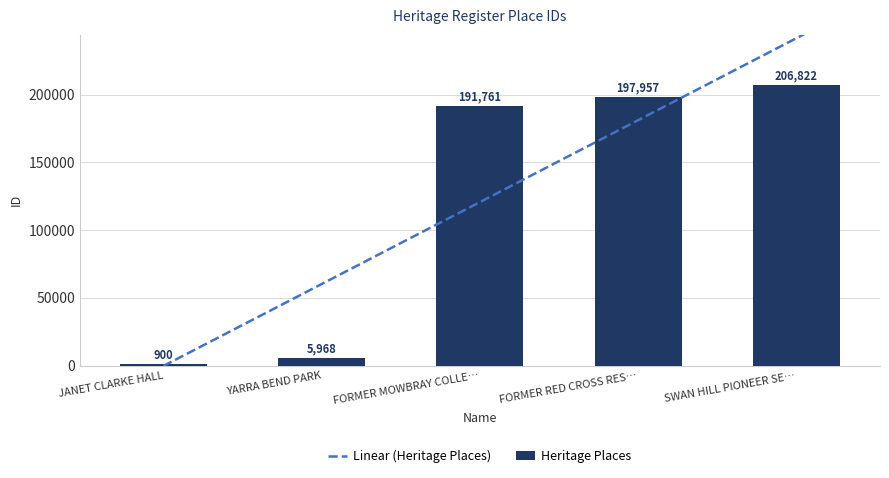

Where is Heritage Places nearest to the value 103861?

FORMER MOWBRAY COLLE…